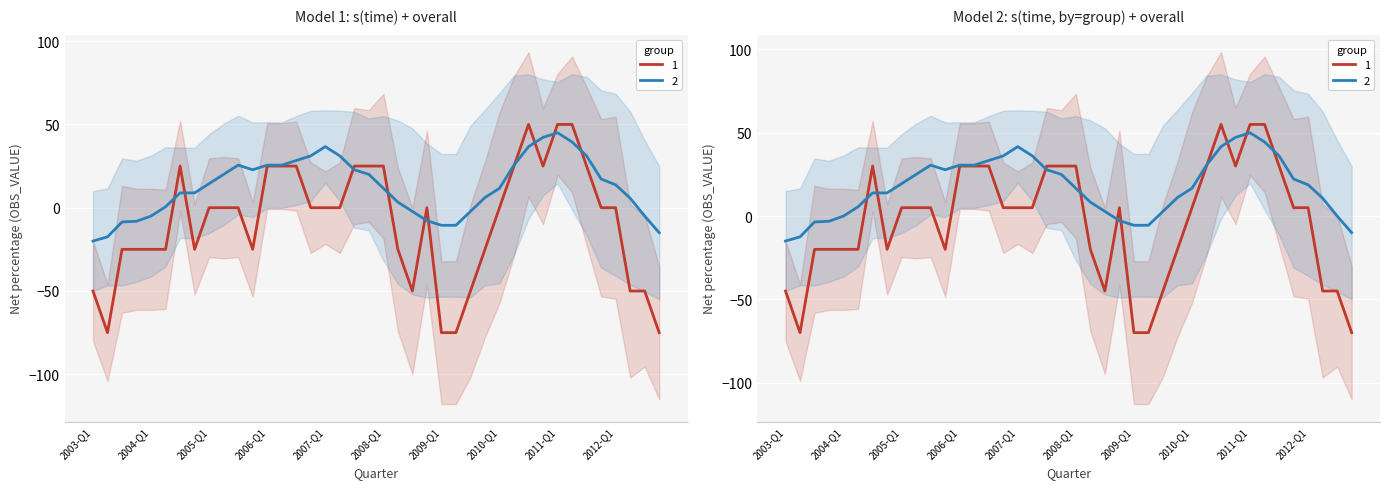

Between 2005-Q2 and 2011-Q3, which is larger?

2011-Q3